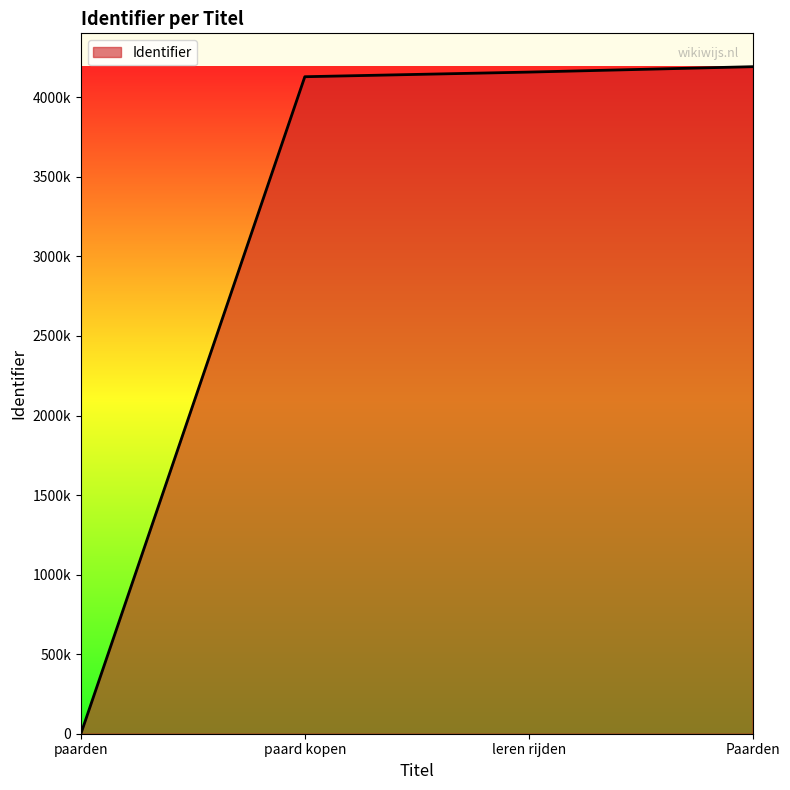

Is this an area chart (filled region under the line)?

Yes